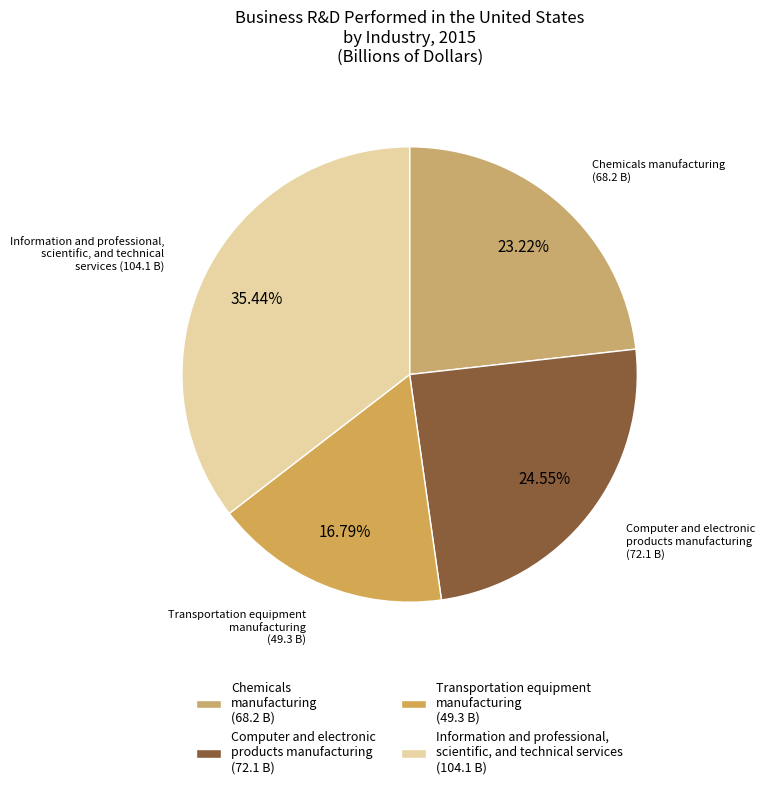

What is the largest slice in the pie chart?

Information and professional, scientific, and technical services